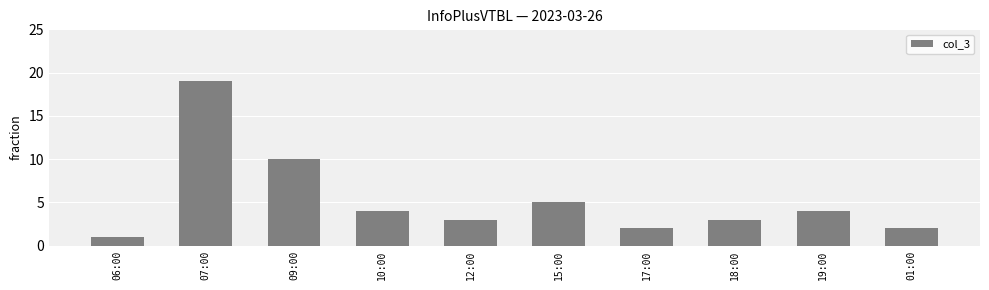

Between 15:00 and 07:00, which is larger?

07:00